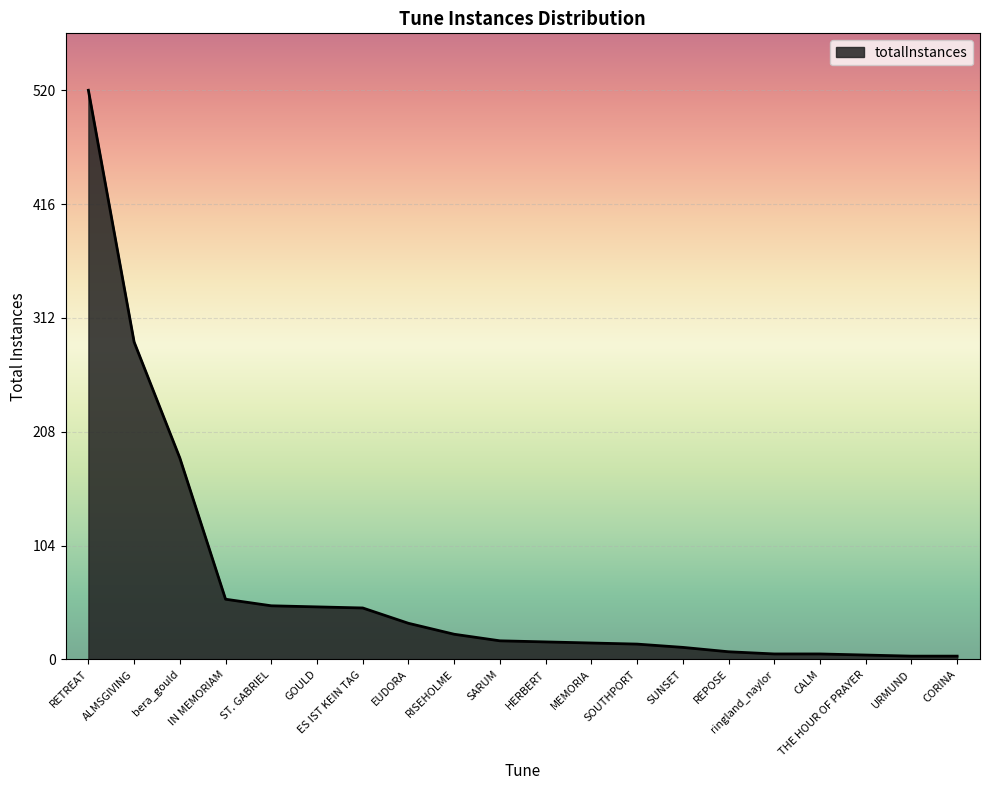

What position from the right is GOULD?

15